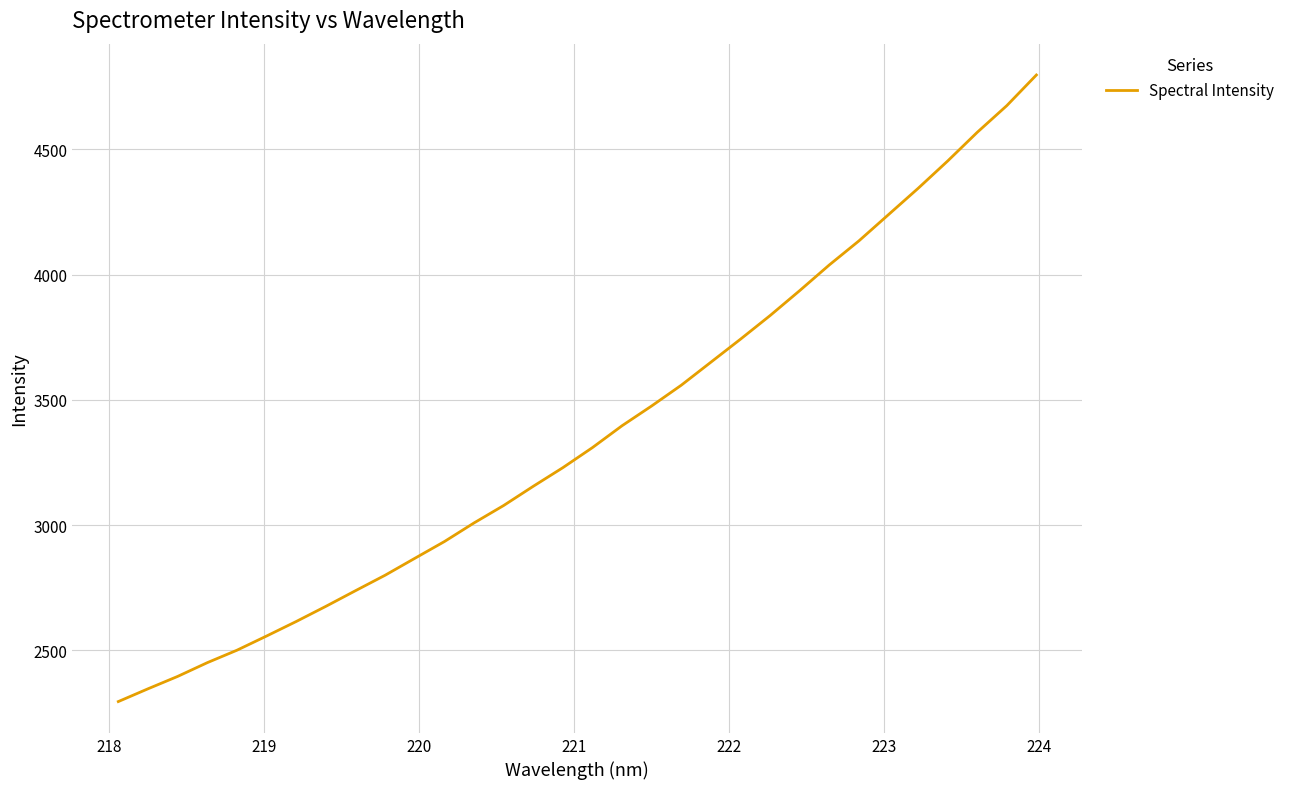

What is the difference between the maximum and minimum values?

2502.5